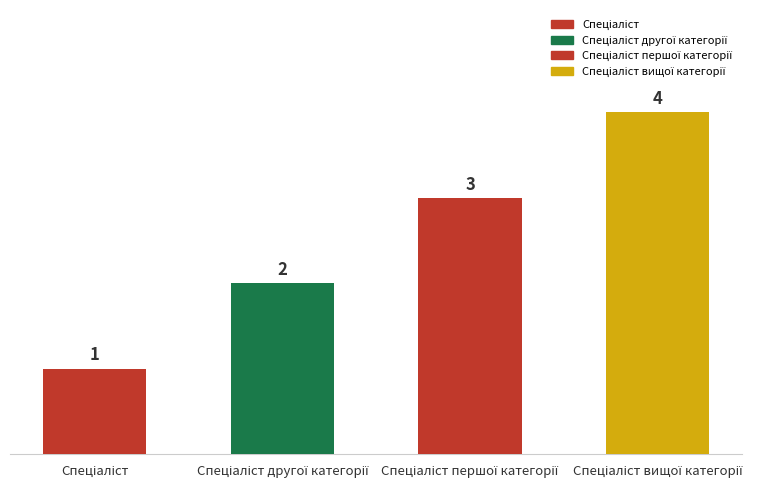

What is the sum of all values?

10